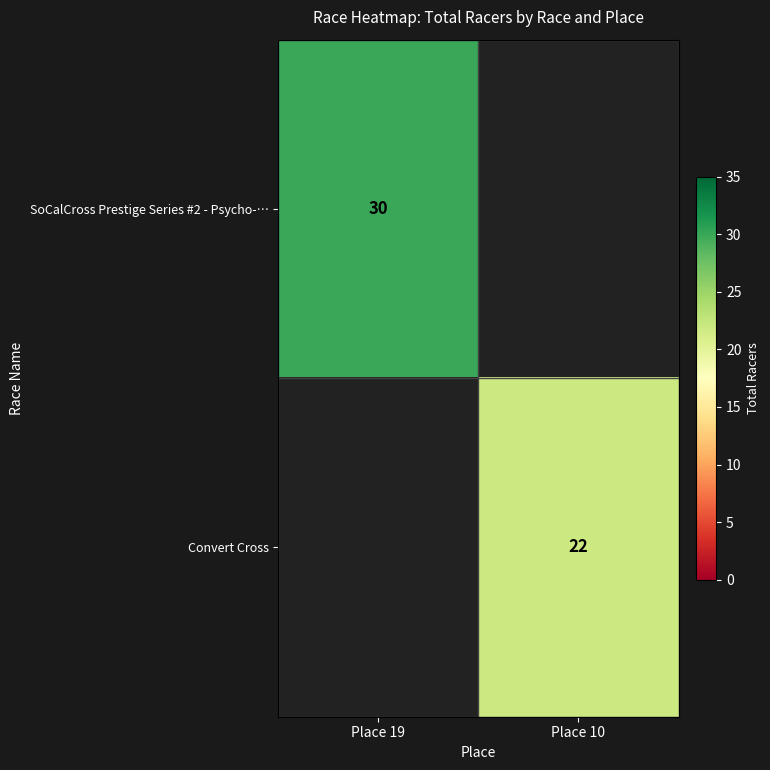

The value of Convert Cross at Place 10 is 5. True or false?

False